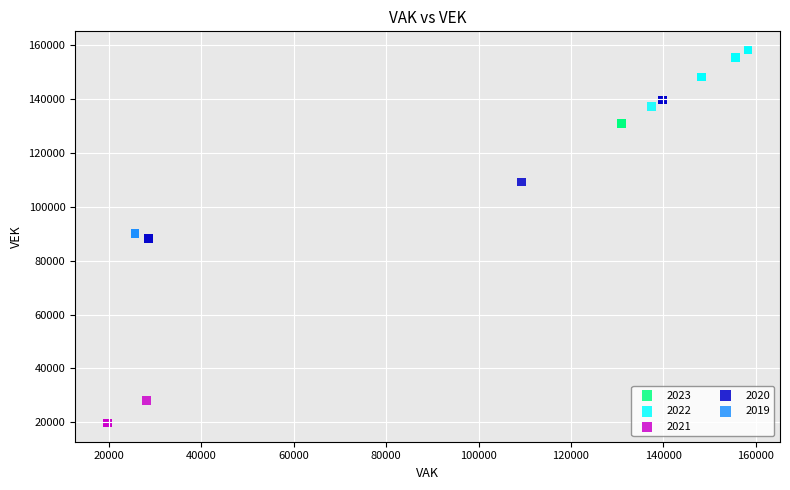

Which series contains the lowest Y value?

2021